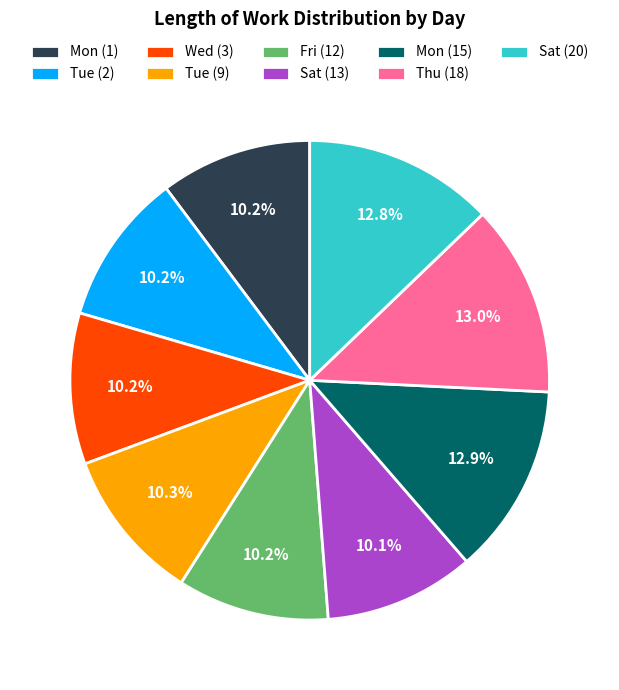

To the nearest percent, what is the difference between the largest and smallest slice percentages?

3%